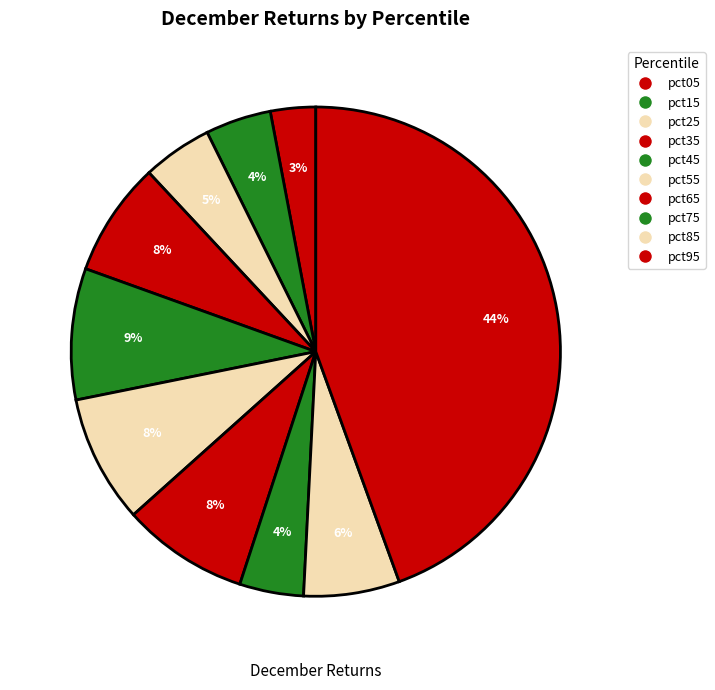

What portion of the pie excludes pct35?

92.4%